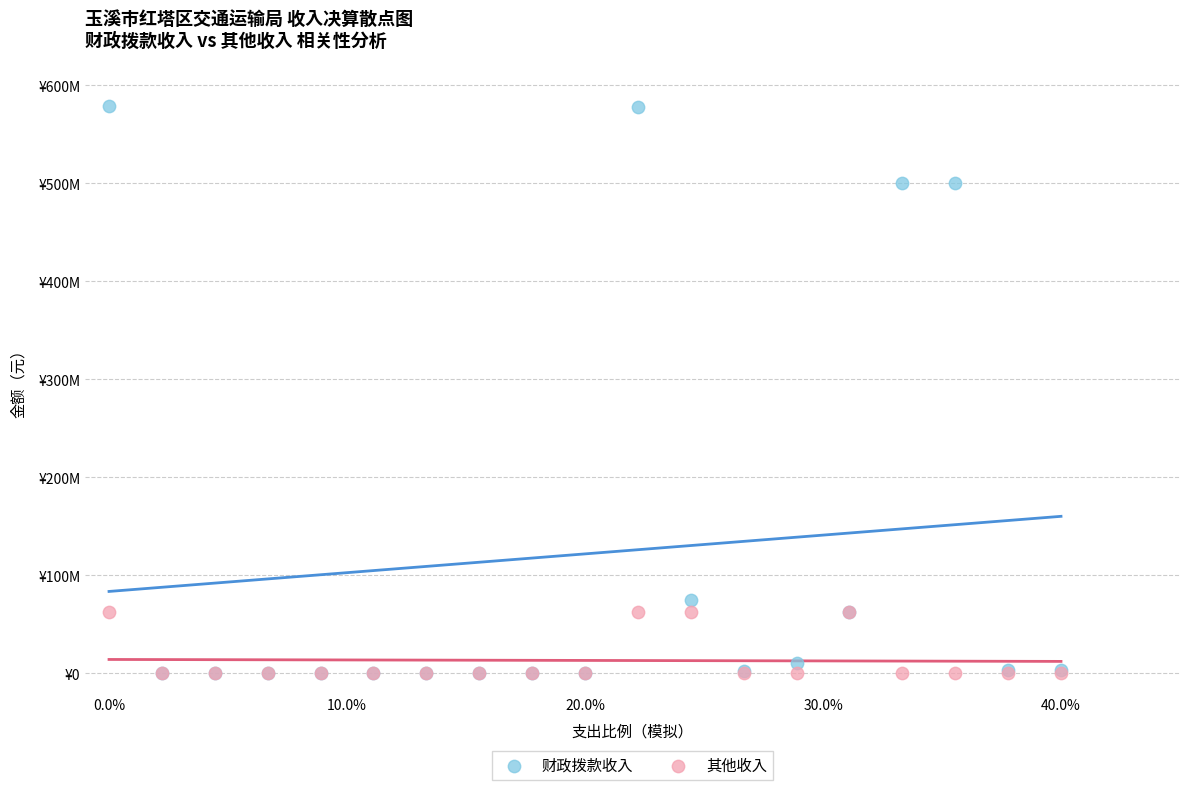

What are all the series names shown in the legend?

财政拨款收入, 其他收入